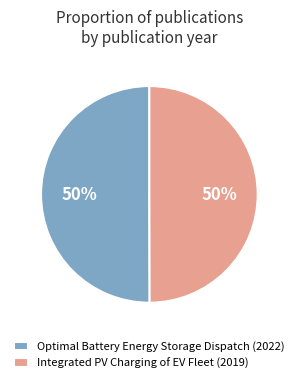

Is the sum of Optimal Battery Energy Storage Dispatch (2022) and Integrated PV Charging of EV Fleet (2019) greater than half?

Yes